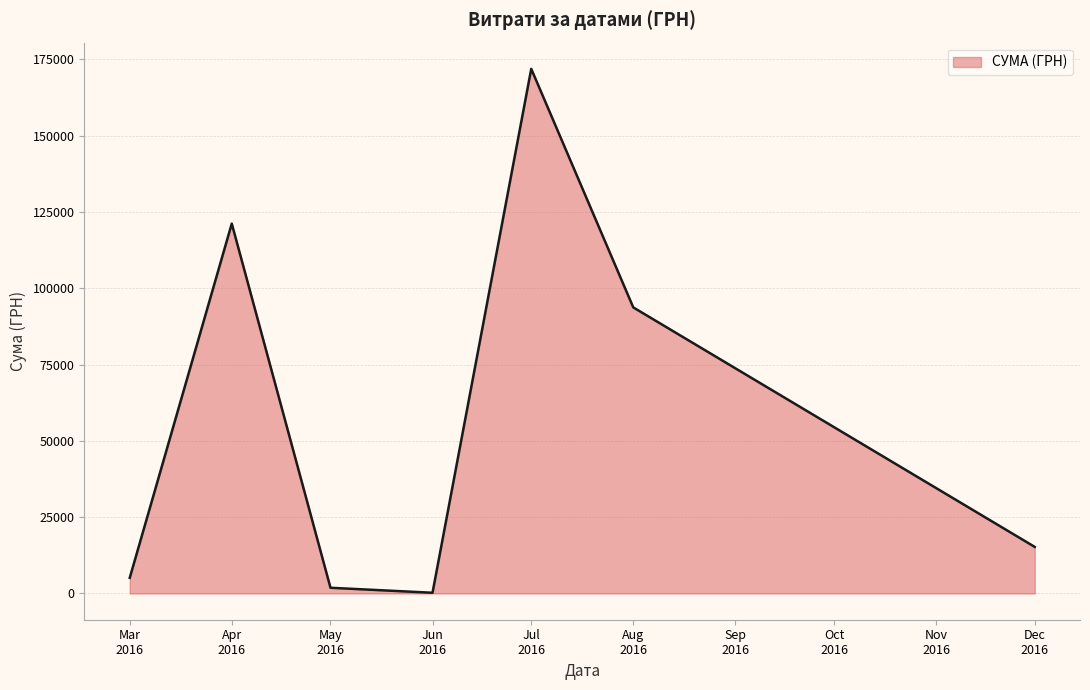

What is the maximum value shown in the chart?

171921.6